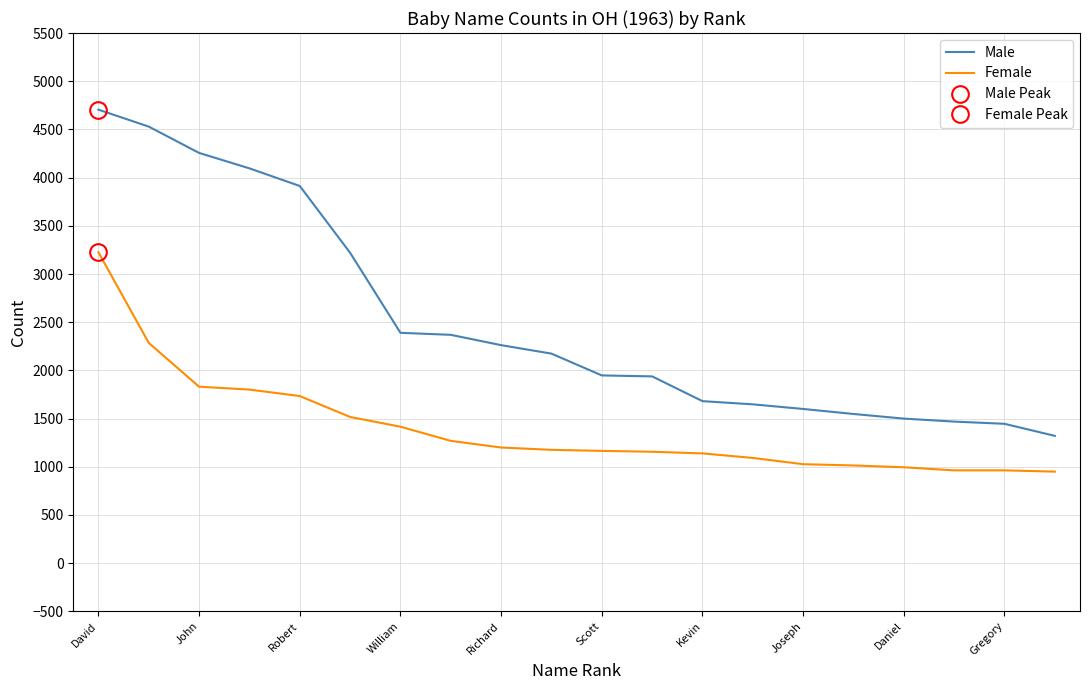

At which label does Female first exceed 1176?

David